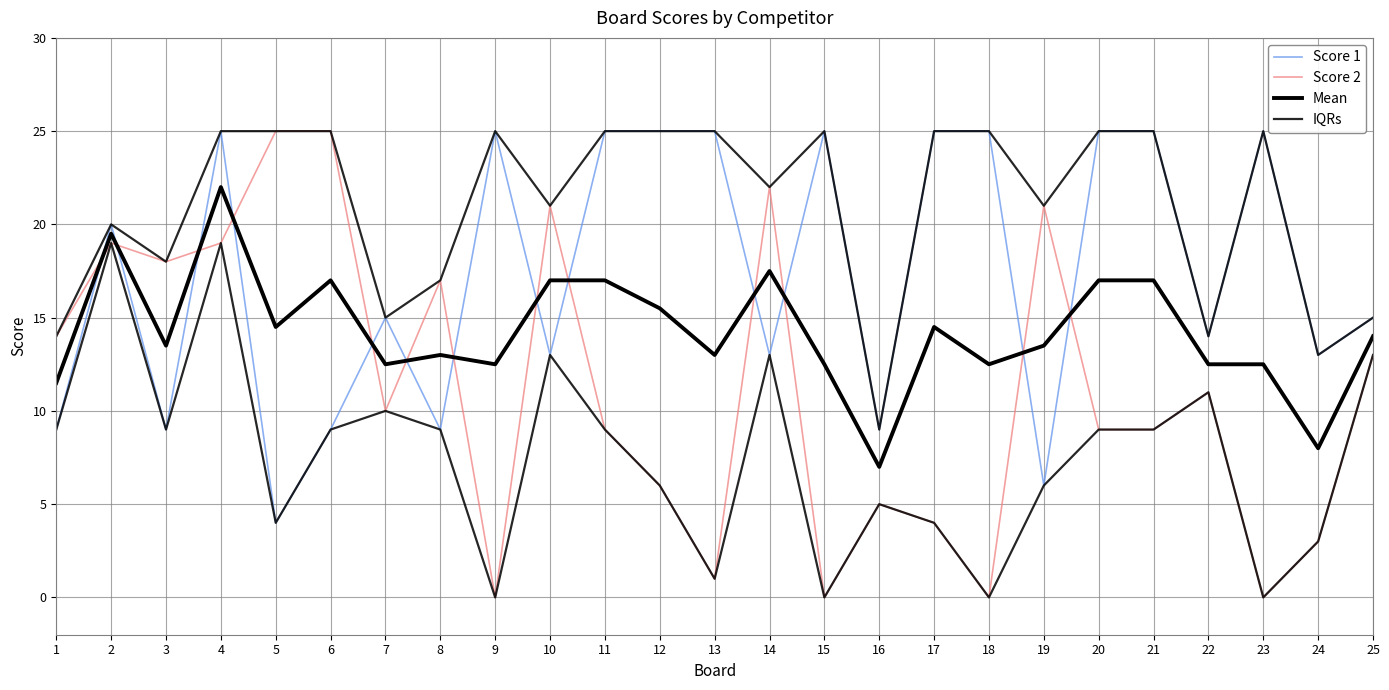

True or false: IQRs and Score 2 cross at least once.

False